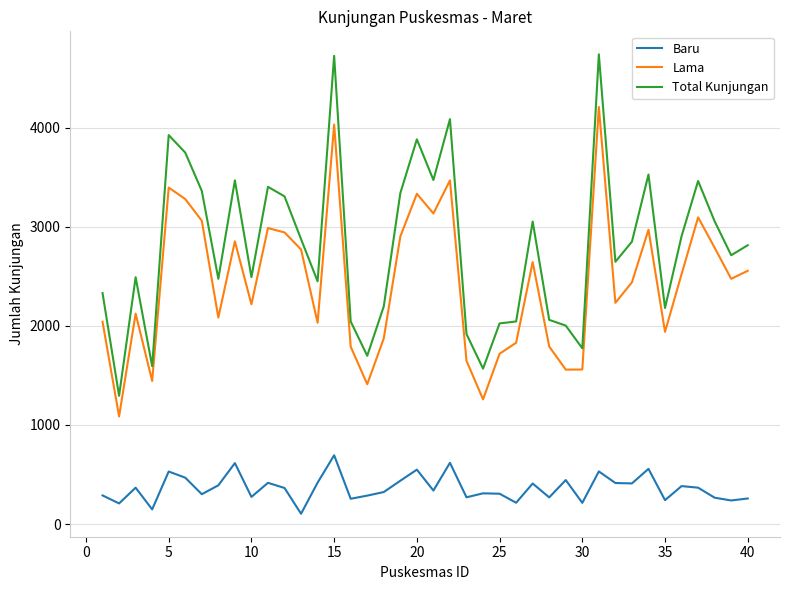

Which series has the widest spread of values?

Total Kunjungan